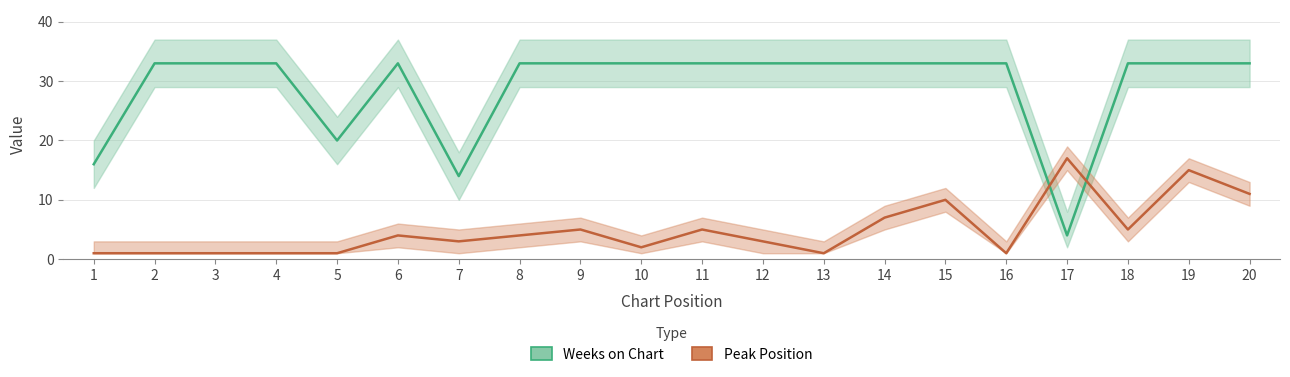

How many data points in Weeks on Chart are less than 33?

4